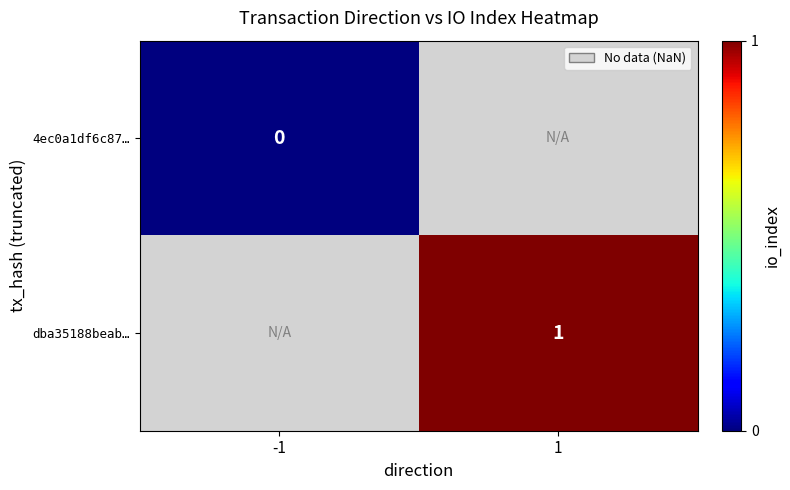

Is it true that dba35188beab… equals 1 at 1?

True